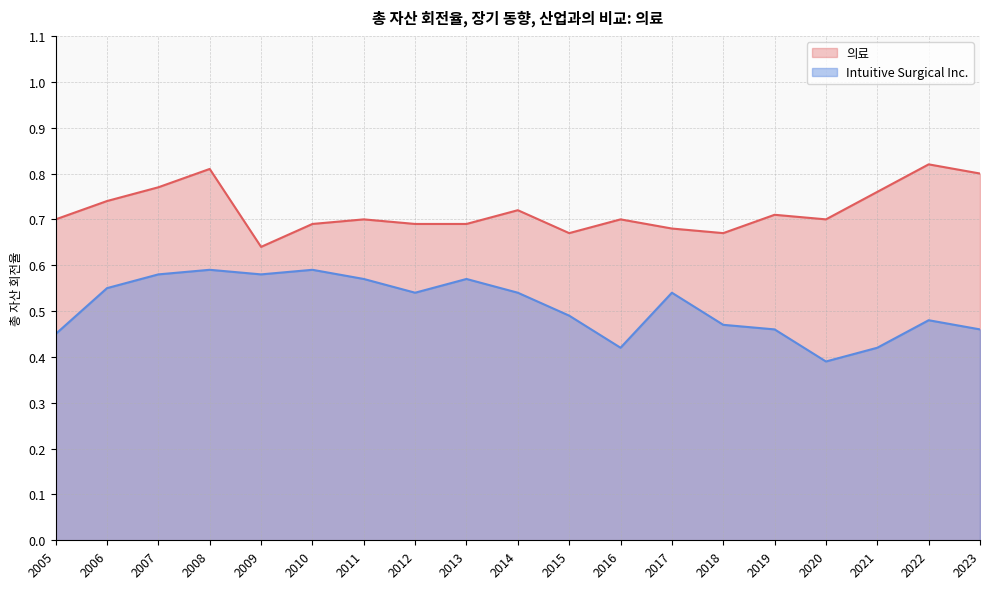

Where is Intuitive Surgical Inc. nearest to the value 0?

2020